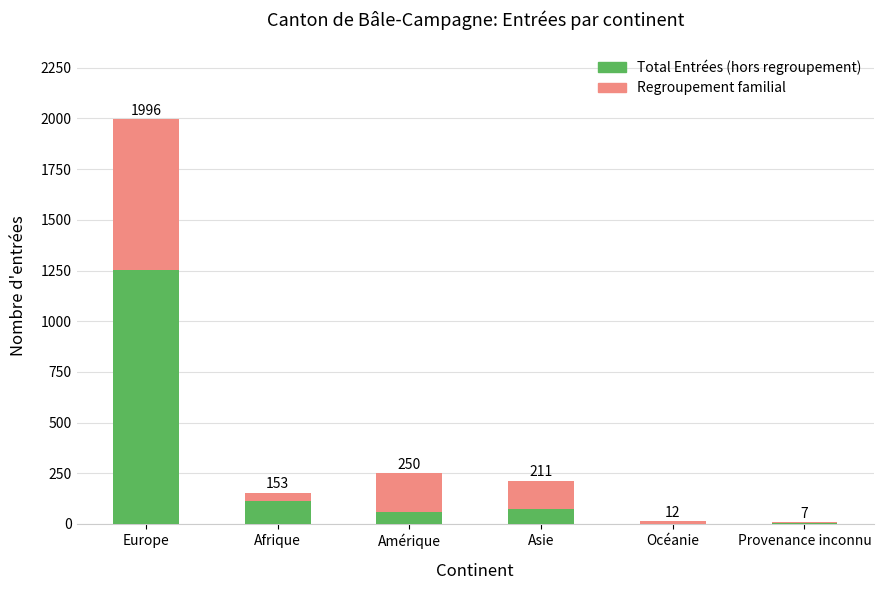

Does the chart contain stacked bars?

Yes